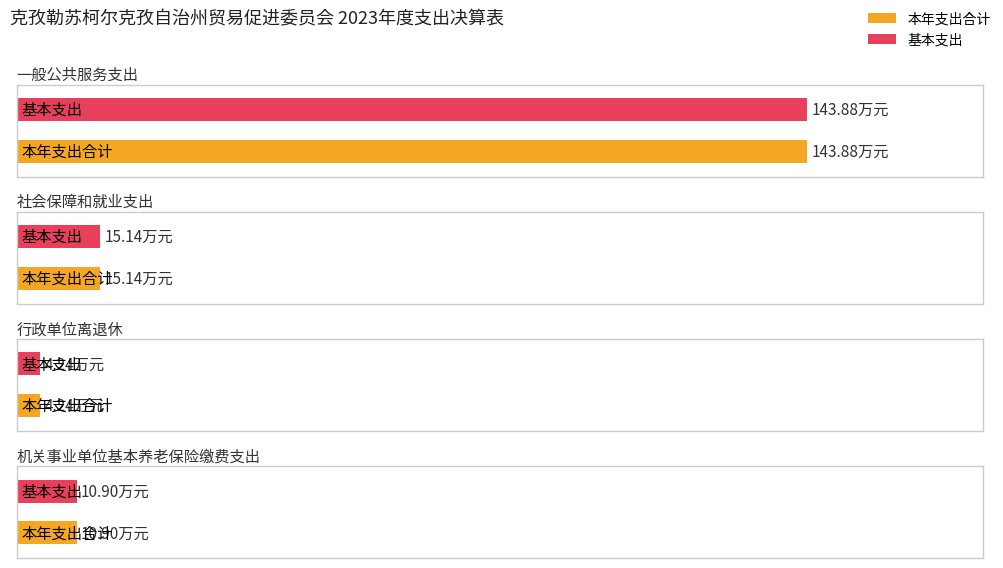

Does the chart contain any negative values?

No